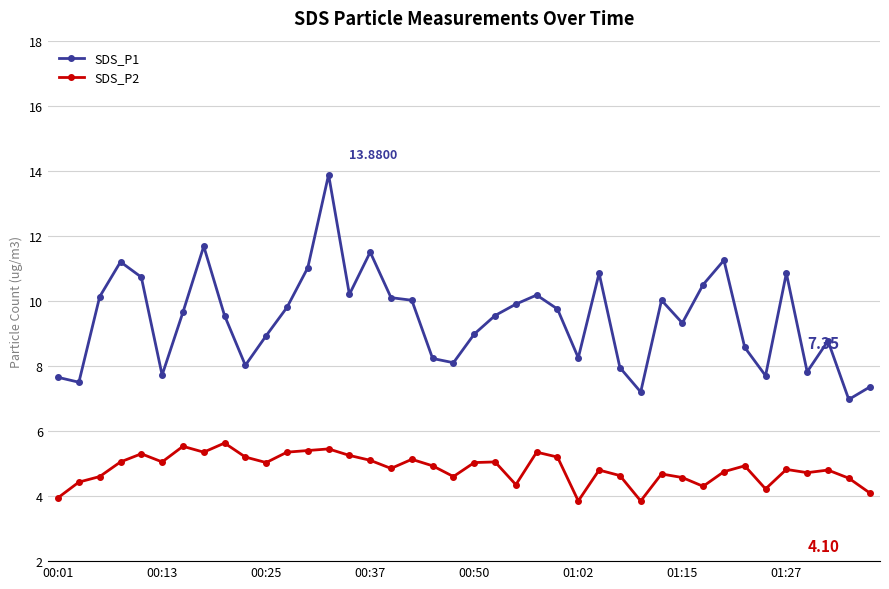

True or false: SDS_P1 and SDS_P2 cross at least once.

False